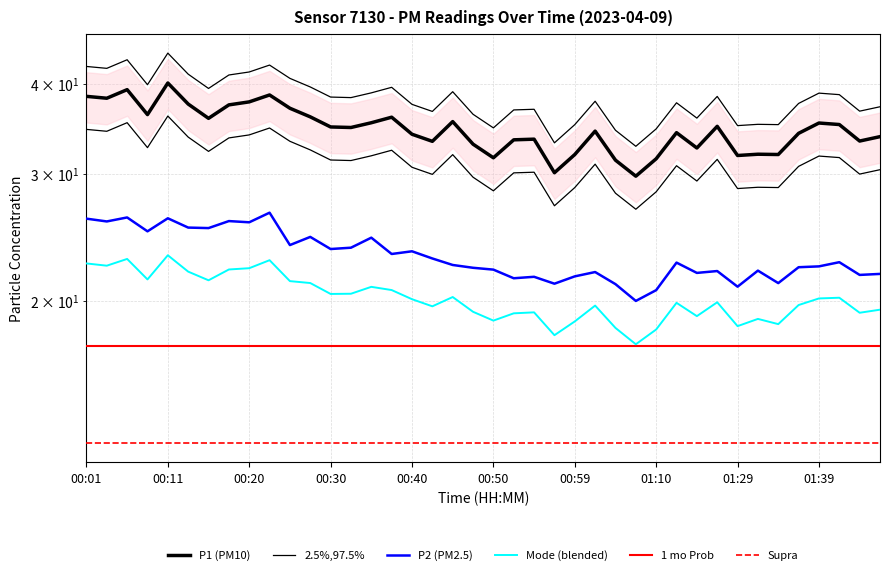

What is the sum of the Mode (blended) values at 20 and 00:20?

41.6